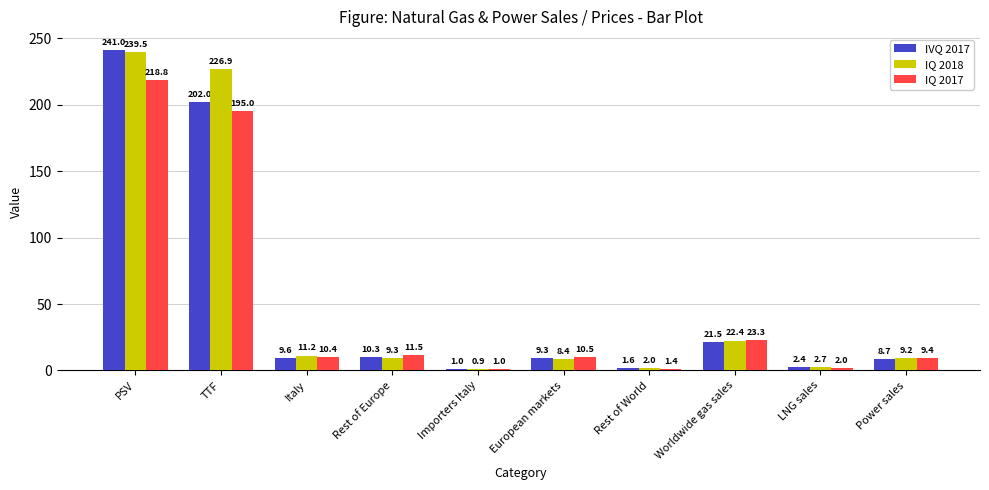

Which category has the lowest value in the IQ 2017 series?

Importers Italy